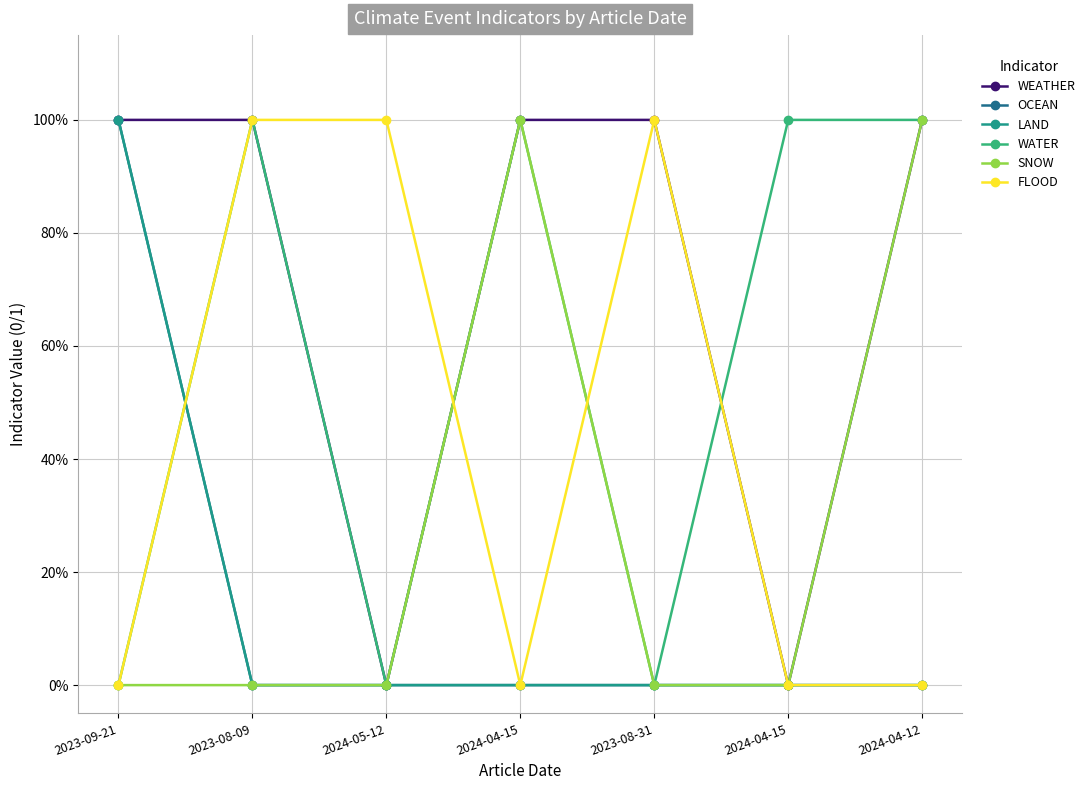

What is the total value across all series at 2024-04-15?

3